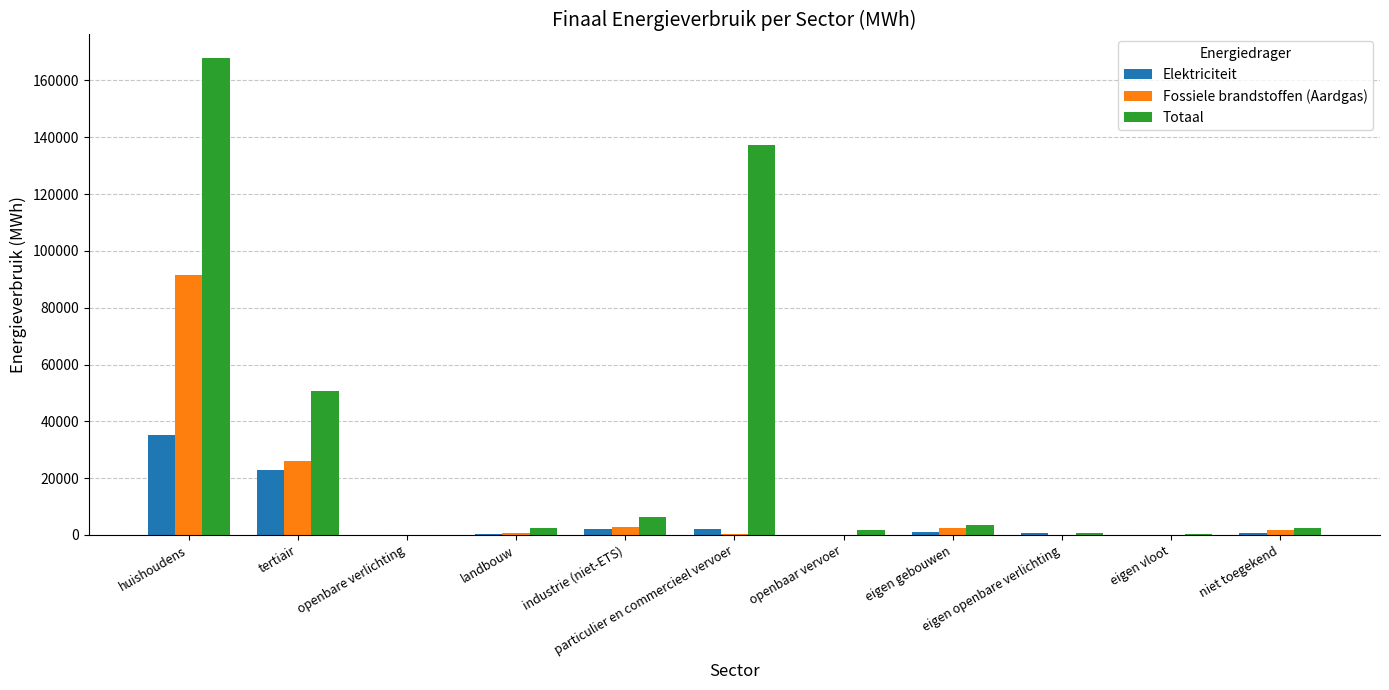

Where does the Totaal series first go above 2411?

huishoudens